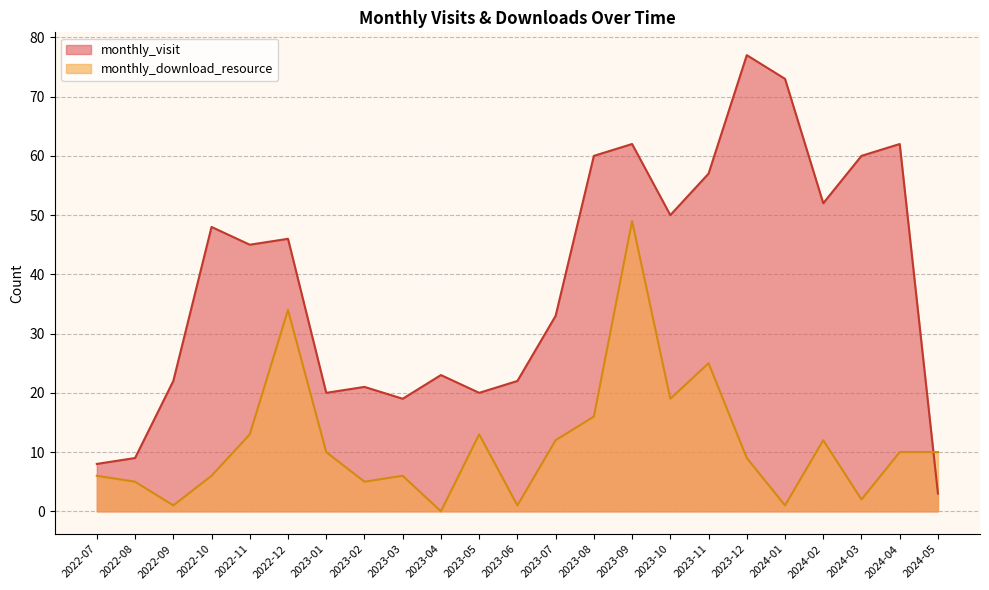

List the series in order of their overall mean, lowest first.

monthly_download_resource, monthly_visit